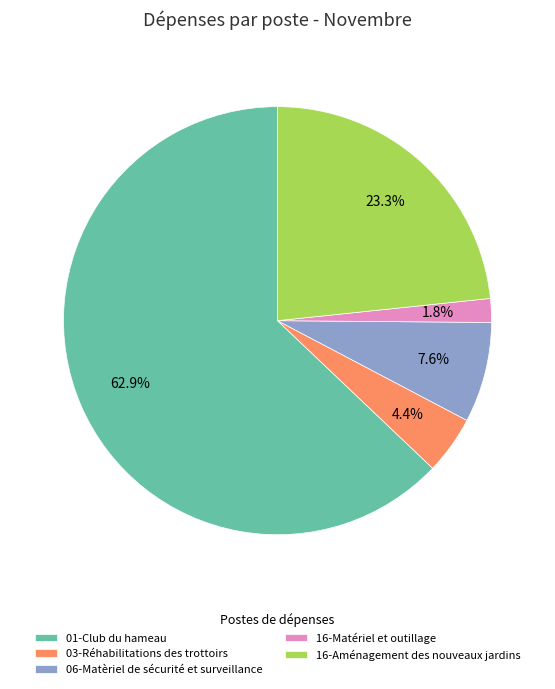

What percentage is the 16-Matériel et outillage slice, to the nearest percent?

2%